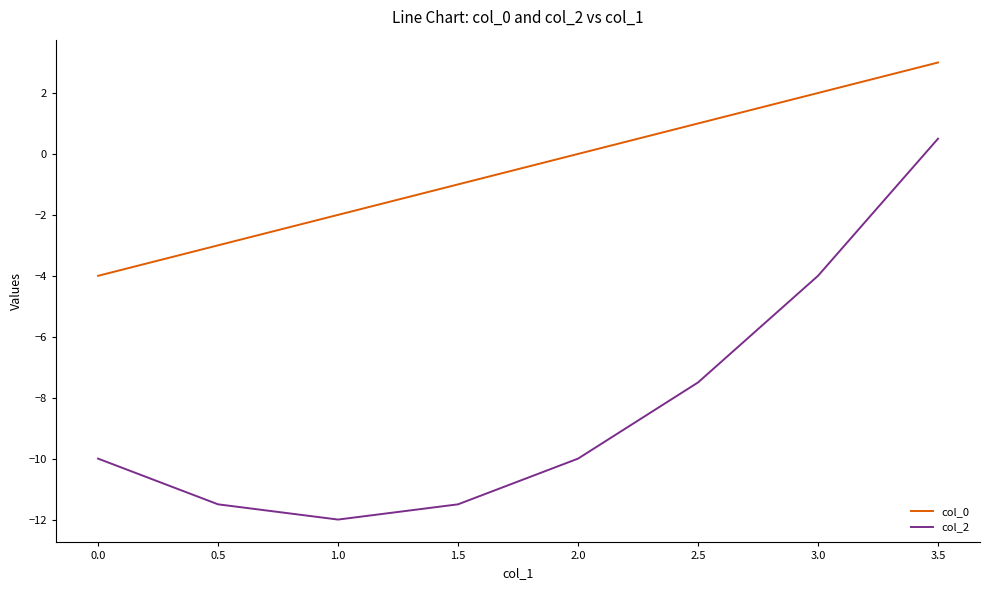

How many lines are shown in the chart?

2